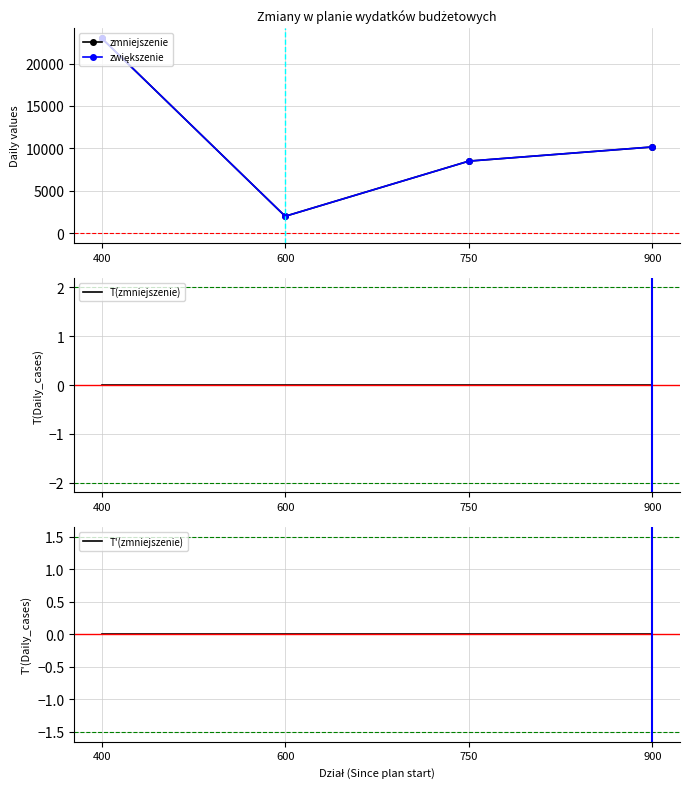

Which series has the largest range (max minus min)?

zmniejszenie